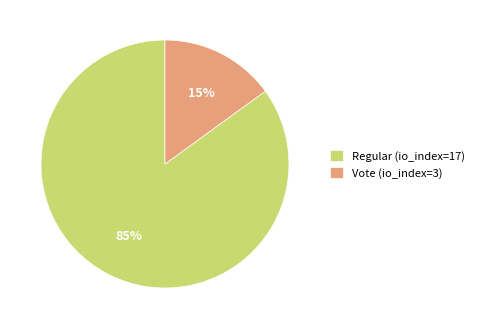

True or false: Vote (io_index=3) accounts for 15% of the total.

True